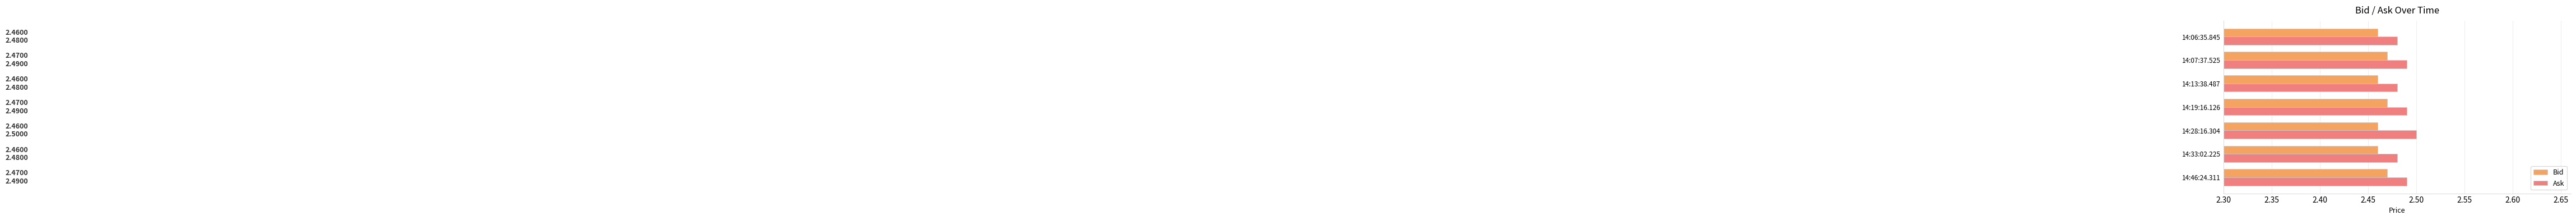

At how many categories does at least one series exceed 2?

7